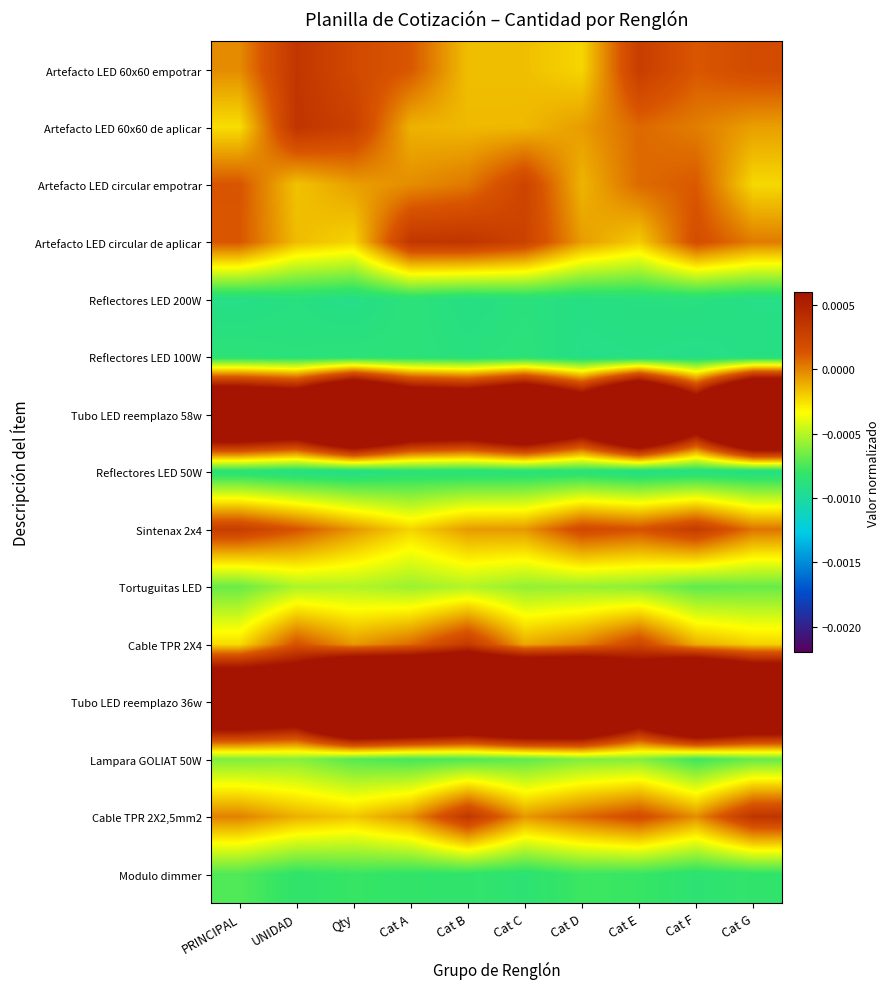

Reading right to left, transcribe all the data shown in this chart.

Artefacto LED 60x60 empotrar: Cat G=0.0	Cat F=0.0	Cat E=0.0	Cat D=-0.0	Cat C=-0.0	Cat B=-0.0	Cat A=0.0	Qty=0.0	UNIDAD=0.0	PRINCIPAL=-0.0
Artefacto LED 60x60 de aplicar: Cat G=-0.0	Cat F=0.0	Cat E=0.0	Cat D=-0.0	Cat C=-0.0	Cat B=-0.0	Cat A=-0.0	Qty=0.0	UNIDAD=0.0	PRINCIPAL=-0.0
Artefacto LED circular empotrar: Cat G=-0.0	Cat F=0.0	Cat E=0.0	Cat D=-0.0	Cat C=0.0	Cat B=0.0	Cat A=-0.0	Qty=-0.0	UNIDAD=-0.0	PRINCIPAL=0.0
Artefacto LED circular de aplicar: Cat G=0.0	Cat F=0.0	Cat E=-0.0	Cat D=-0.0	Cat C=0.0	Cat B=0.0	Cat A=0.0	Qty=-0.0	UNIDAD=-0.0	PRINCIPAL=0.0
Reflectores LED 200W: Cat G=-0.0	Cat F=-0.0	Cat E=-0.0	Cat D=-0.0	Cat C=-0.0	Cat B=-0.0	Cat A=-0.0	Qty=-0.0	UNIDAD=-0.0	PRINCIPAL=-0.0
Reflectores LED 100W: Cat G=-0.0	Cat F=-0.0	Cat E=-0.0	Cat D=-0.0	Cat C=-0.0	Cat B=-0.0	Cat A=-0.0	Qty=-0.0	UNIDAD=-0.0	PRINCIPAL=-0.0
Tubo LED reemplazo 58w: Cat G=0.0	Cat F=0.0	Cat E=0.0	Cat D=0.0	Cat C=0.0	Cat B=0.0	Cat A=0.0	Qty=0.0	UNIDAD=0.0	PRINCIPAL=0.0
Reflectores LED 50W: Cat G=-0.0	Cat F=-0.0	Cat E=-0.0	Cat D=-0.0	Cat C=-0.0	Cat B=-0.0	Cat A=-0.0	Qty=-0.0	UNIDAD=-0.0	PRINCIPAL=-0.0
Sintenax 2x4: Cat G=0.0	Cat F=0.0	Cat E=0.0	Cat D=0.0	Cat C=-0.0	Cat B=-0.0	Cat A=-0.0	Qty=-0.0	UNIDAD=0.0	PRINCIPAL=0.0
Tortuguitas LED: Cat G=-0.0	Cat F=-0.0	Cat E=-0.0	Cat D=-0.0	Cat C=-0.0	Cat B=-0.0	Cat A=-0.0	Qty=-0.0	UNIDAD=-0.0	PRINCIPAL=-0.0
Cable TPR 2X4: Cat G=-0.0	Cat F=-0.0	Cat E=0.0	Cat D=0.0	Cat C=-0.0	Cat B=0.0	Cat A=0.0	Qty=-0.0	UNIDAD=0.0	PRINCIPAL=-0.0
Tubo LED reemplazo 36w: Cat G=0.0	Cat F=0.0	Cat E=0.0	Cat D=0.0	Cat C=0.0	Cat B=0.0	Cat A=0.0	Qty=0.0	UNIDAD=0.0	PRINCIPAL=0.0
Lampara GOLIAT 50W: Cat G=-0.0	Cat F=-0.0	Cat E=-0.0	Cat D=-0.0	Cat C=-0.0	Cat B=-0.0	Cat A=-0.0	Qty=-0.0	UNIDAD=-0.0	PRINCIPAL=-0.0
Cable TPR 2X2,5mm2: Cat G=0.0	Cat F=-0.0	Cat E=0.0	Cat D=0.0	Cat C=-0.0	Cat B=0.0	Cat A=-0.0	Qty=-0.0	UNIDAD=-0.0	PRINCIPAL=0.0
Modulo dimmer: Cat G=-0.0	Cat F=-0.0	Cat E=-0.0	Cat D=-0.0	Cat C=-0.0	Cat B=-0.0	Cat A=-0.0	Qty=-0.0	UNIDAD=-0.0	PRINCIPAL=-0.0